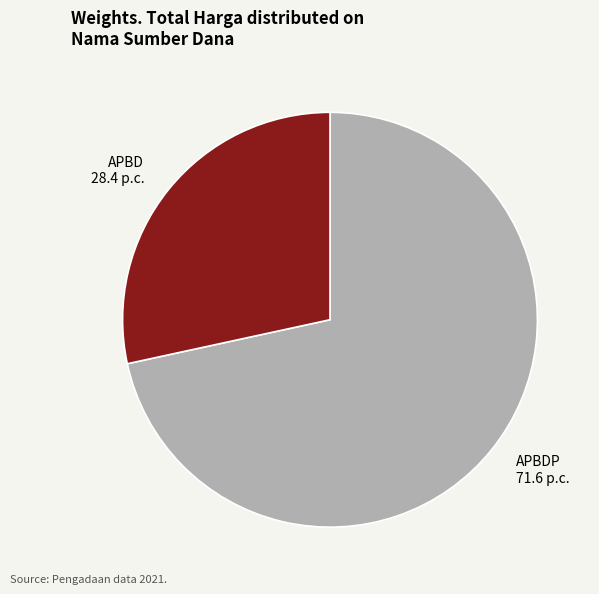

Combined, do APBDP 71.6 p.c. and APBD 28.4 p.c. account for over 50%?

Yes